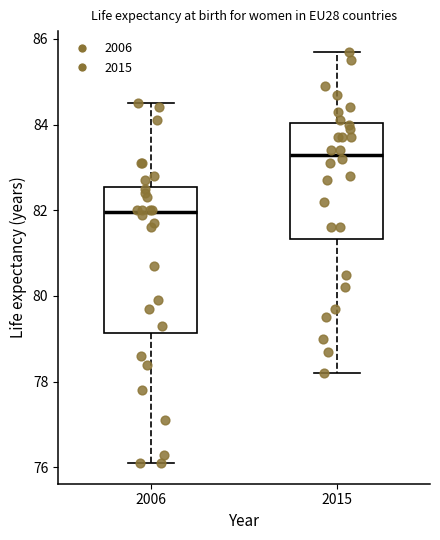

Reading left to right, read every box against the y-axis: the position of its median line, the range the box covers, and the ends of its whiskers. The values are not printed on the chart, so give them approximately, as read against the axis.

2006: median 82.0, box 79.2 to 82.6, whiskers 76.2 to 84.6
2015: median 83.4, box 81.4 to 84.0, whiskers 78.2 to 85.8